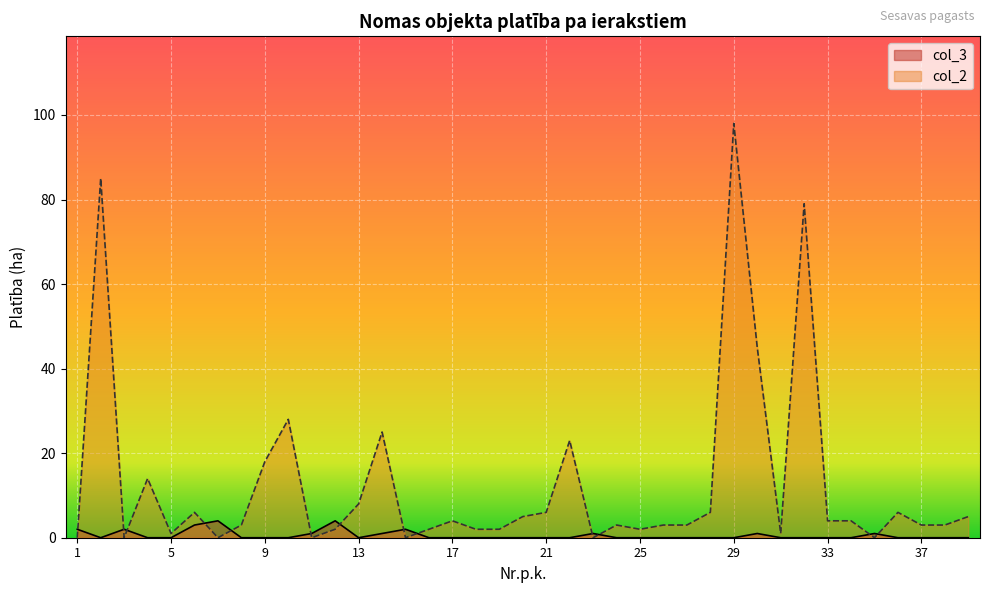

Is it true that col_3 equals 0 at 21?

True